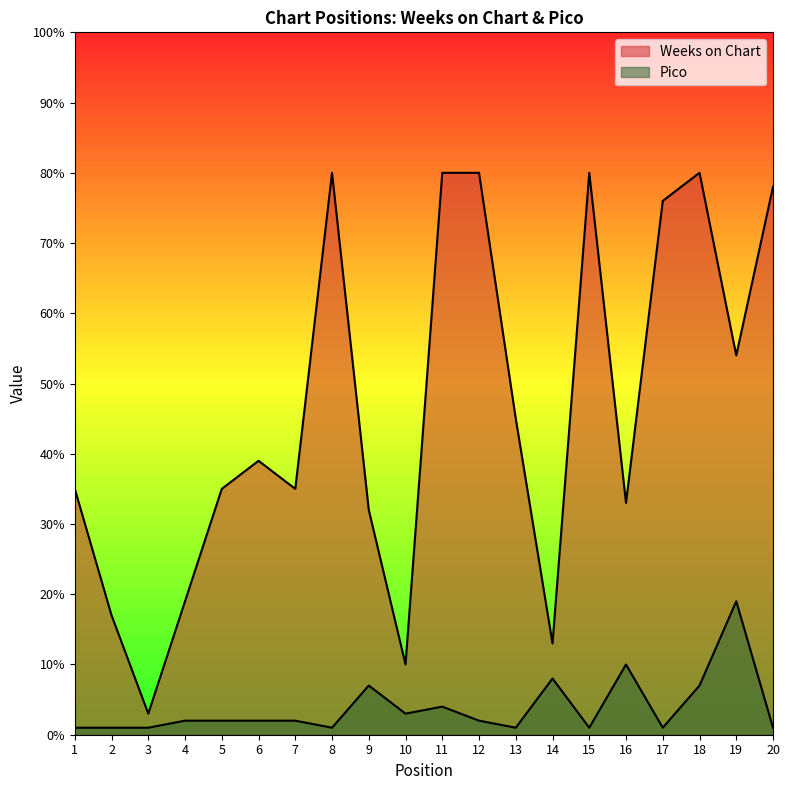

Which series has the largest total across all categories?

Weeks on Chart